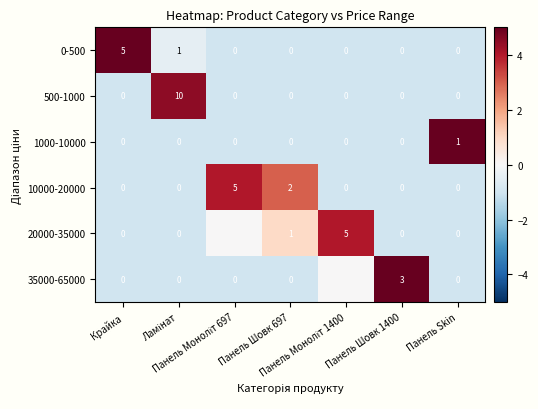

At how many categories does at least one series exceed 0?

7